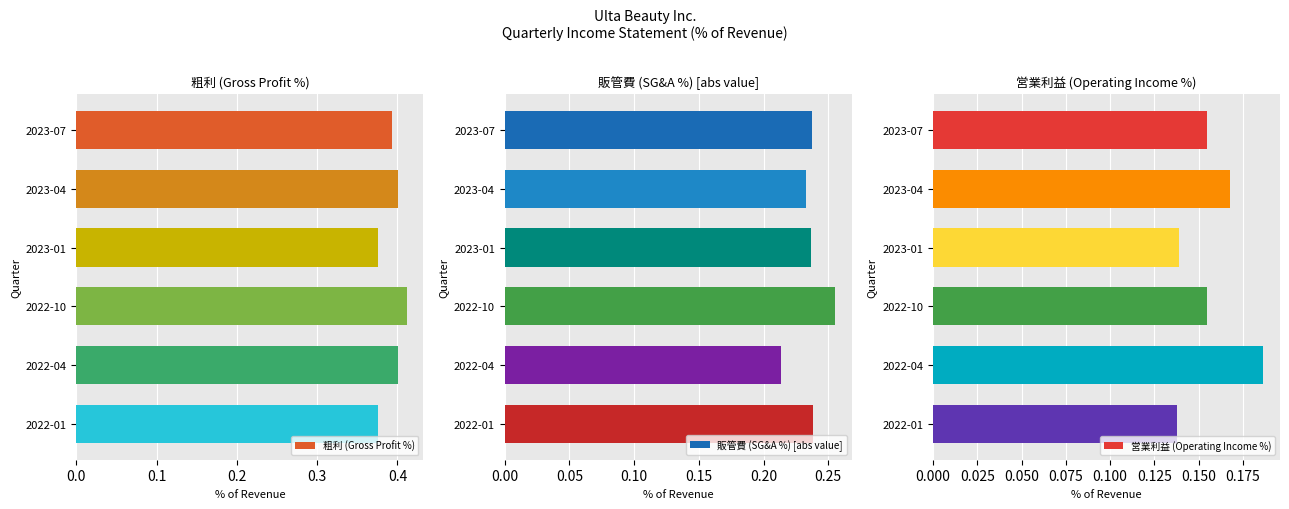

How many bars are there in total?

18